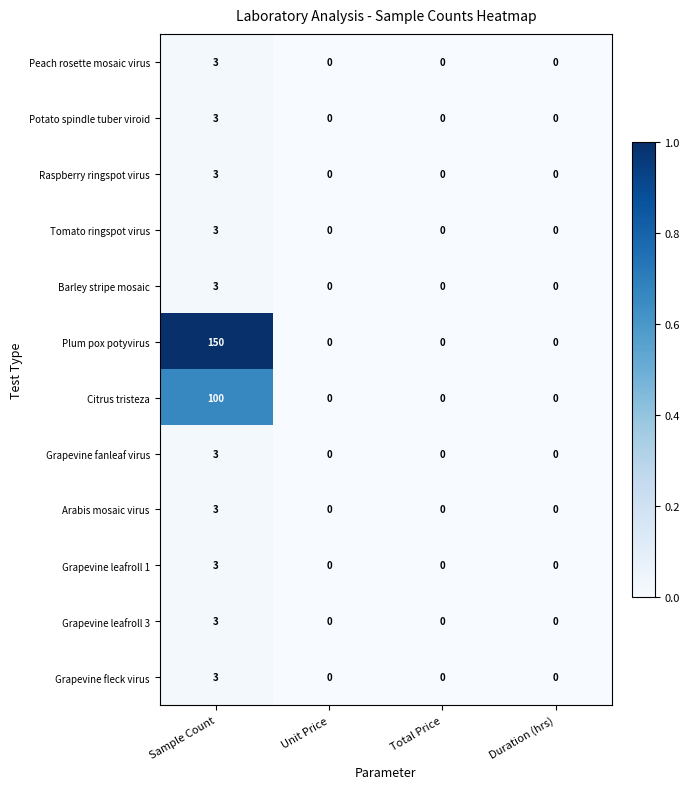

Is it true that Grapevine fanleaf virus equals 0 at Unit Price?

True